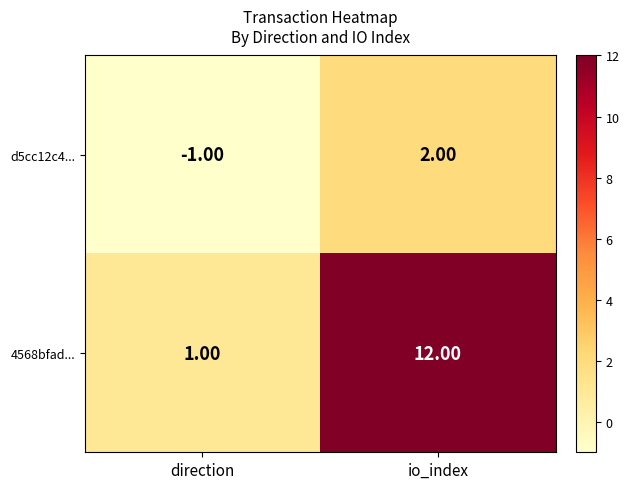

What is the sum of all 4568bfad... values?

13